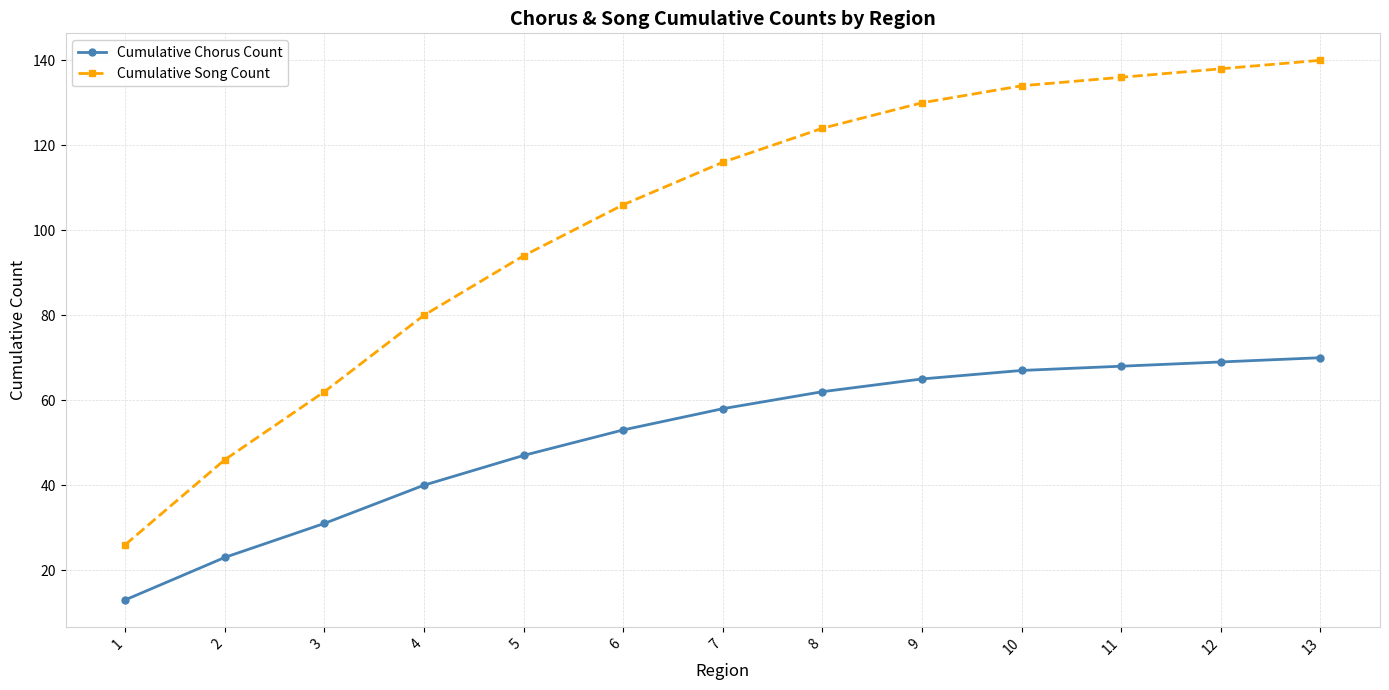

Rank the series by their average value, from lowest to highest.

Cumulative Chorus Count, Cumulative Song Count